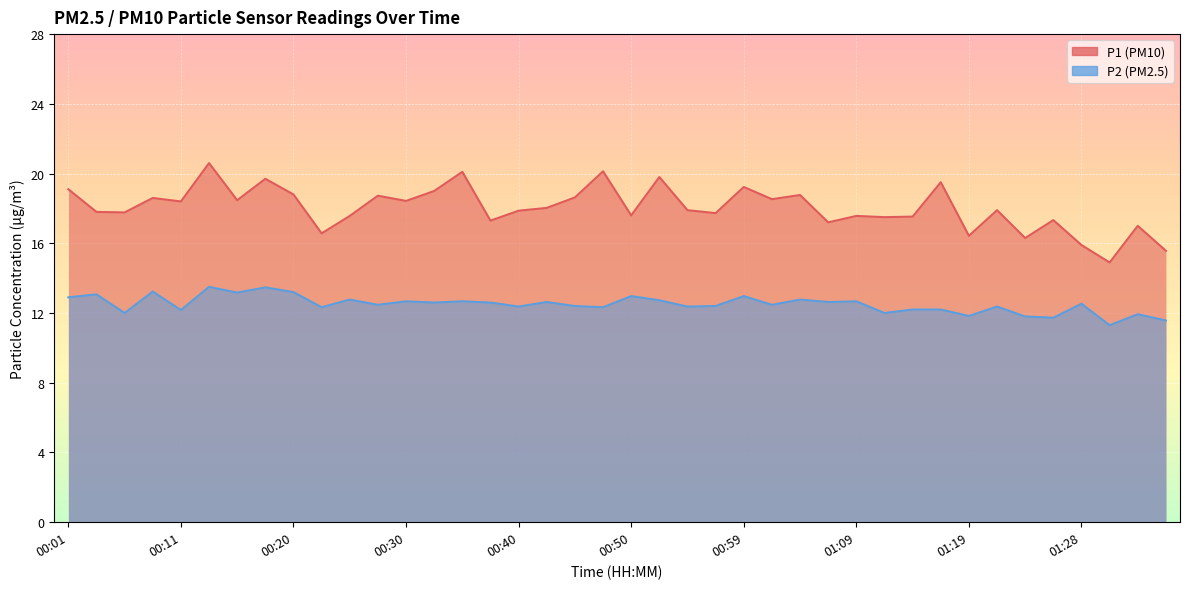

What is the spread (max minus min) of values at 00:37?

4.7